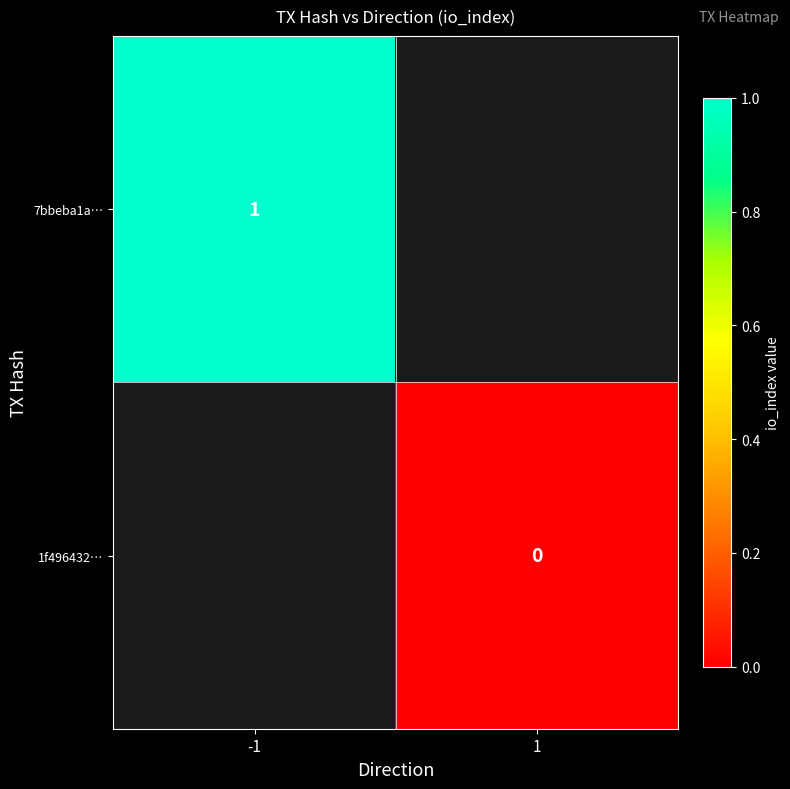

True or false: 7bbeba1a… has a value of 1 at -1.

True